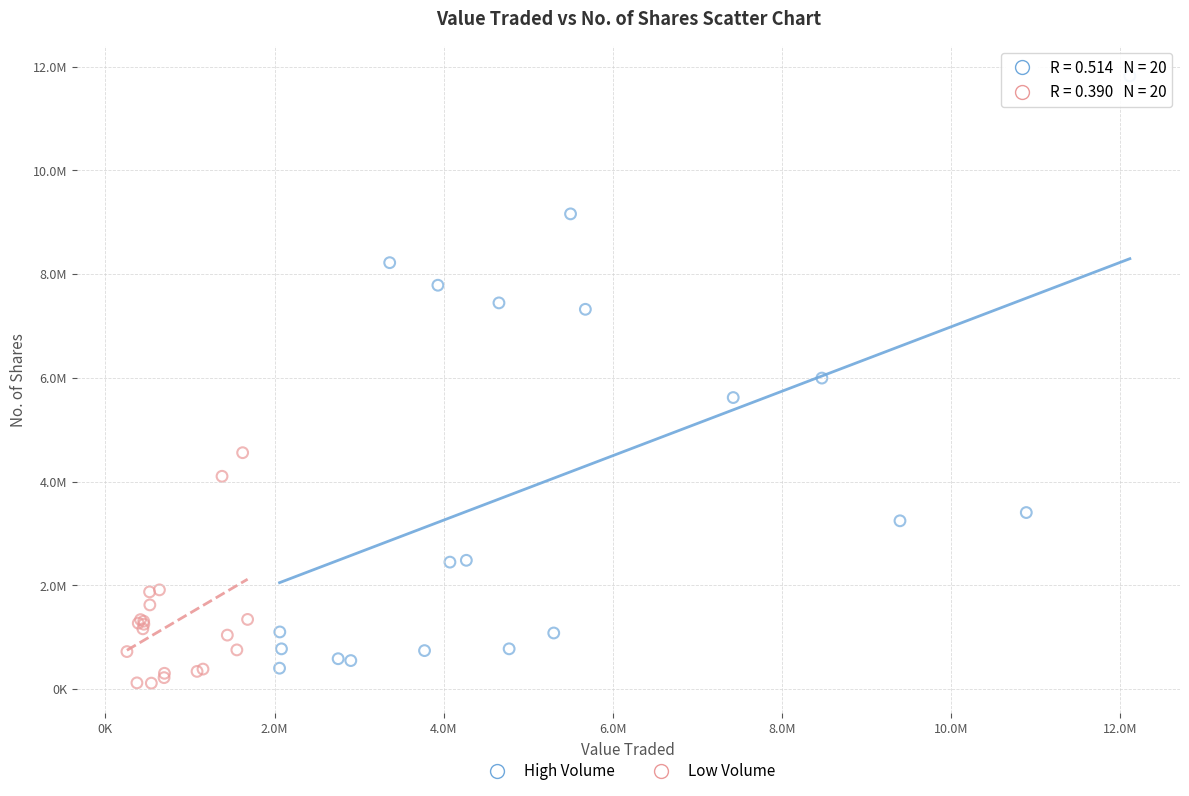

What are all the series names shown in the legend?

High Volume, Low Volume